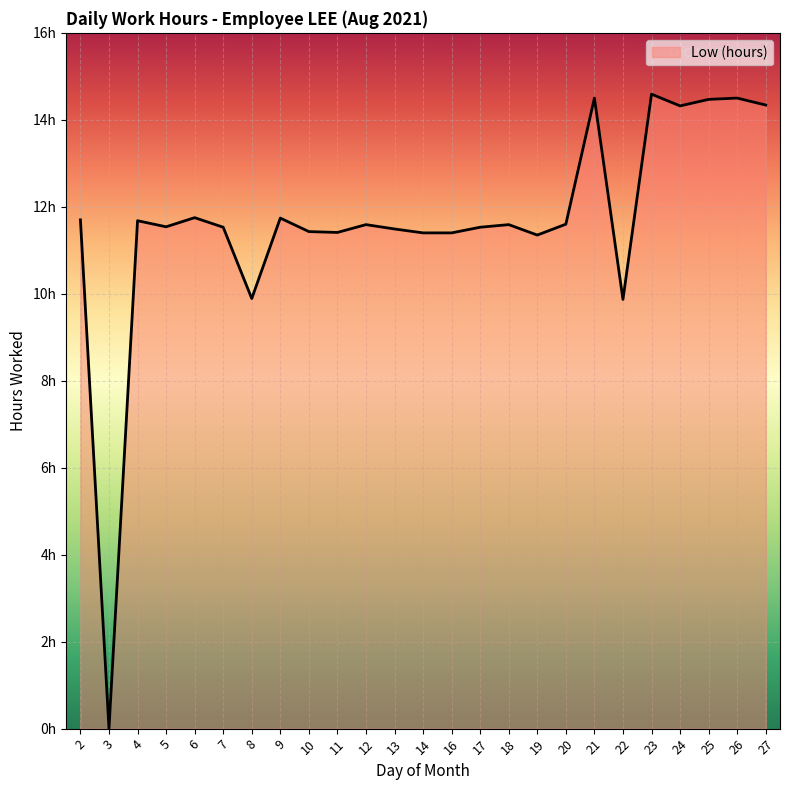

Does the chart display data point markers on the line(s)?

No